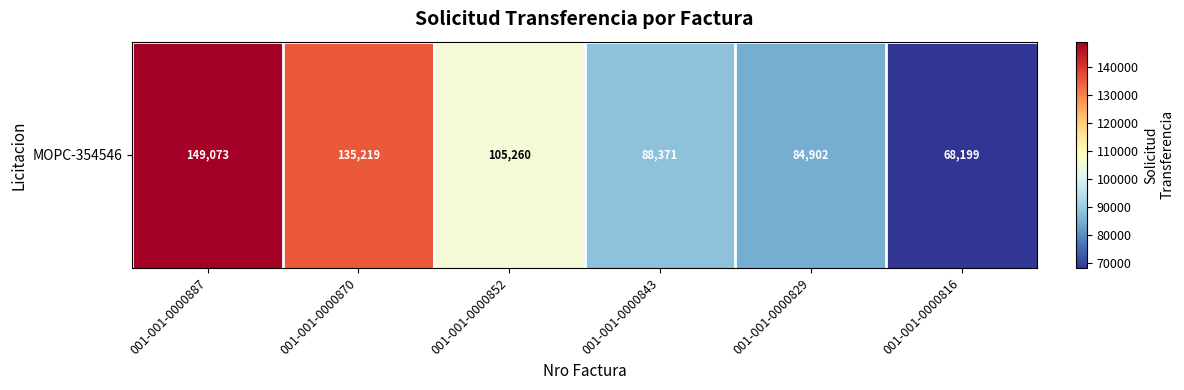

Between 001-001-0000843 and 001-001-0000870, which is larger?

001-001-0000870